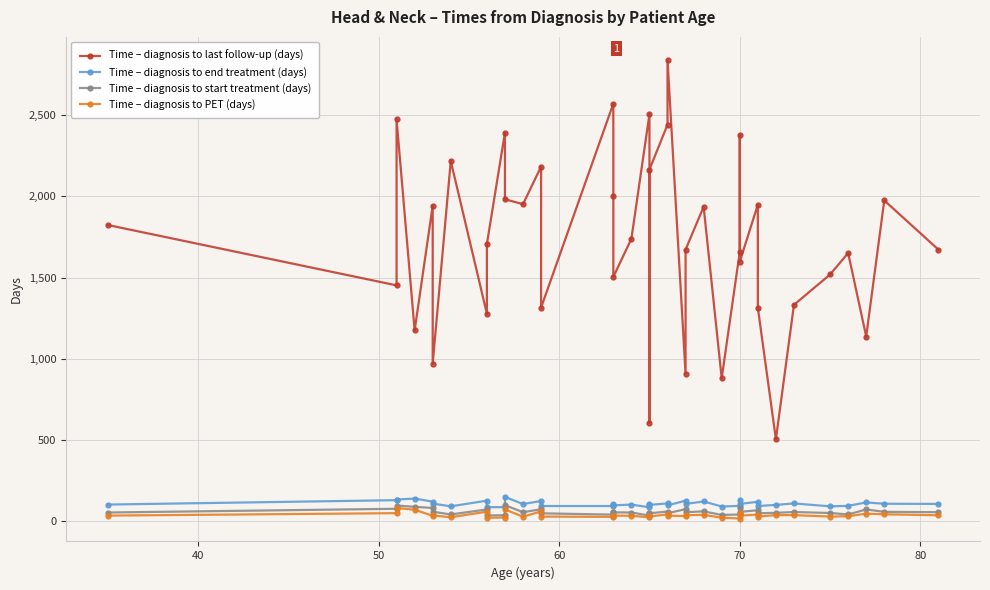

At how many categories does at least one series exceed 2242?

7